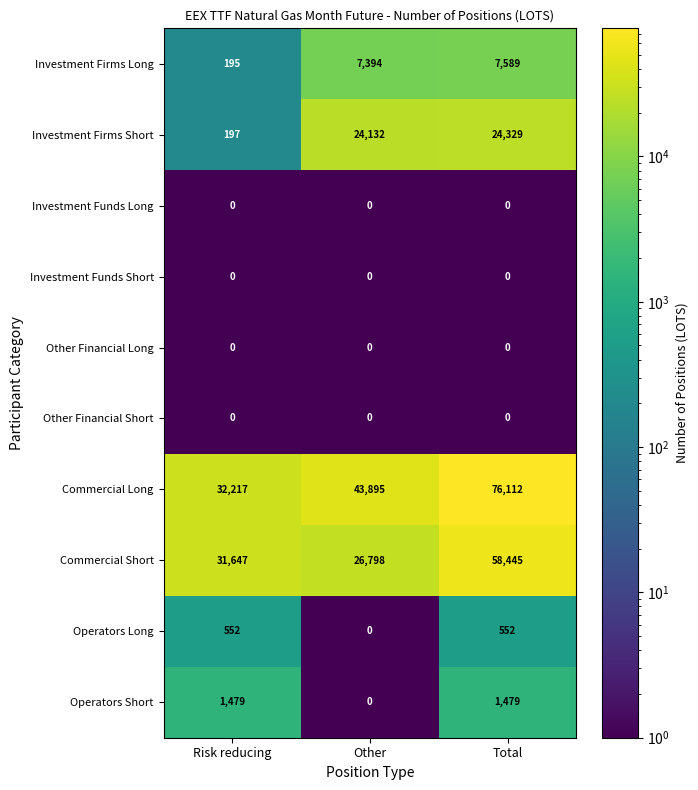

At how many categories does at least one series exceed 8544?

3